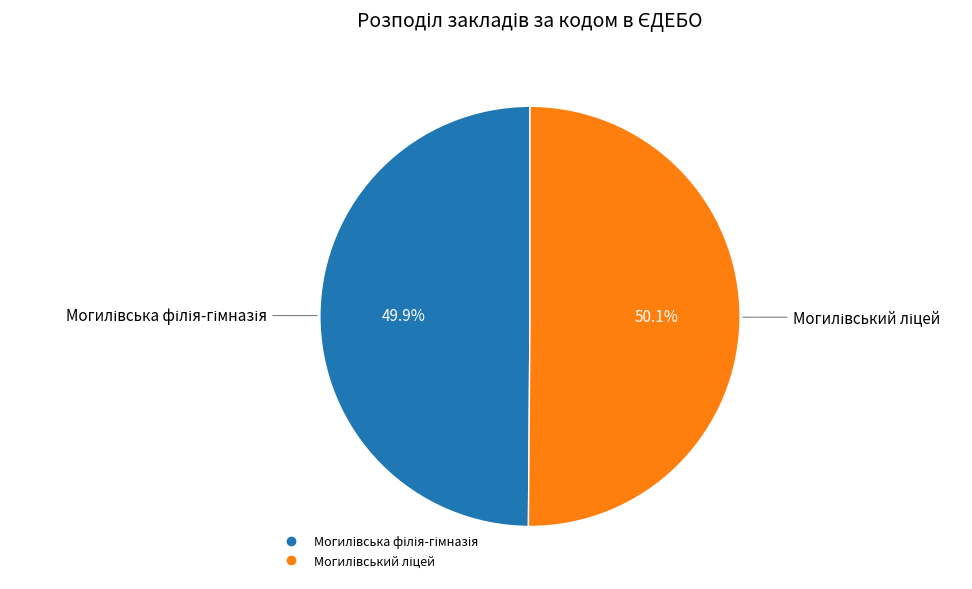

Is there a majority slice in this chart?

Yes